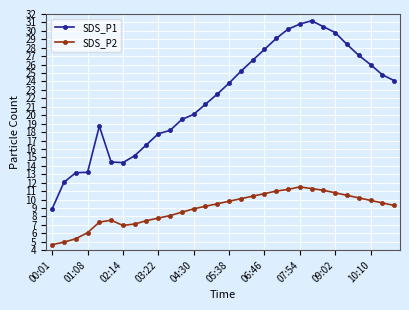

True or false: SDS_P2 and SDS_P1 cross at least once.

False